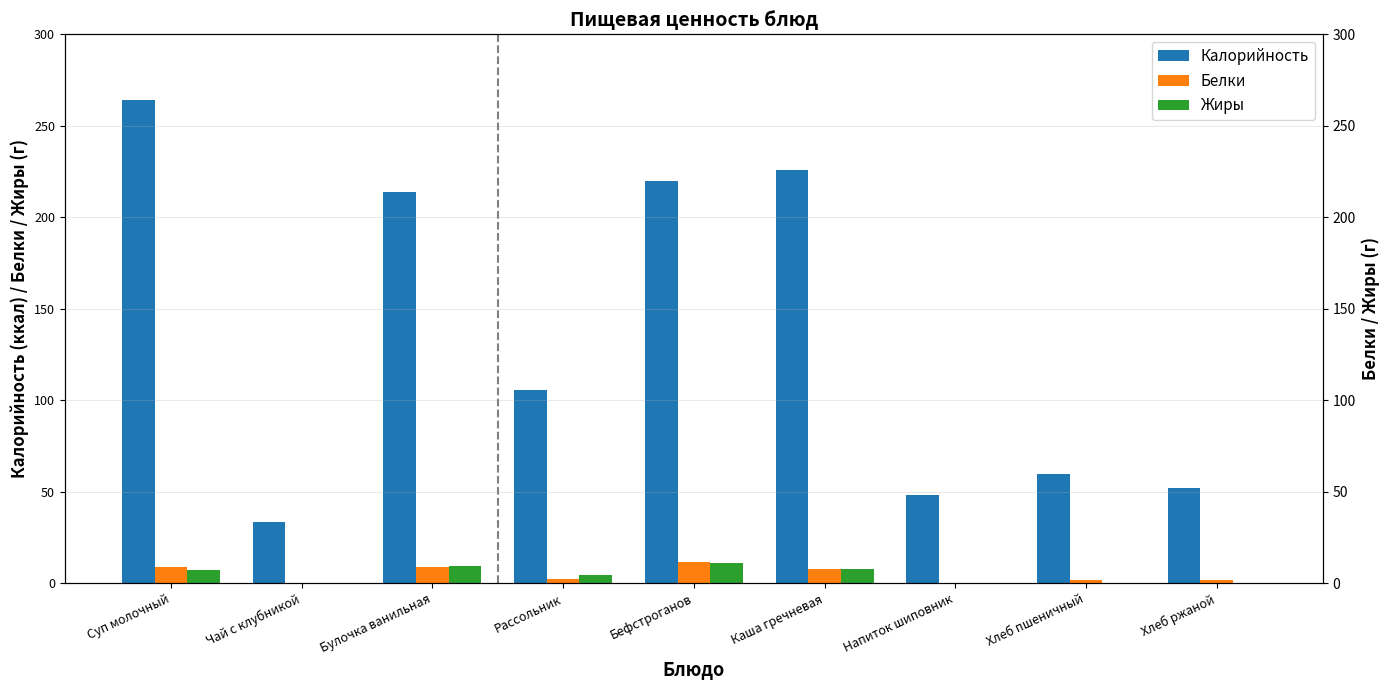

Reading left to right, transcribe all the data shown in this chart.

Калорийность: 264.1	33.2	214.0	105.5	220.0	225.7	48.3	59.7	52.2
Белки: 8.9	0.3	8.7	2.5	11.5	7.6	0.3	2.0	2.0
Жиры: 7.0	0.0	9.6	4.4	11.0	7.9	0.1	0.3	0.4